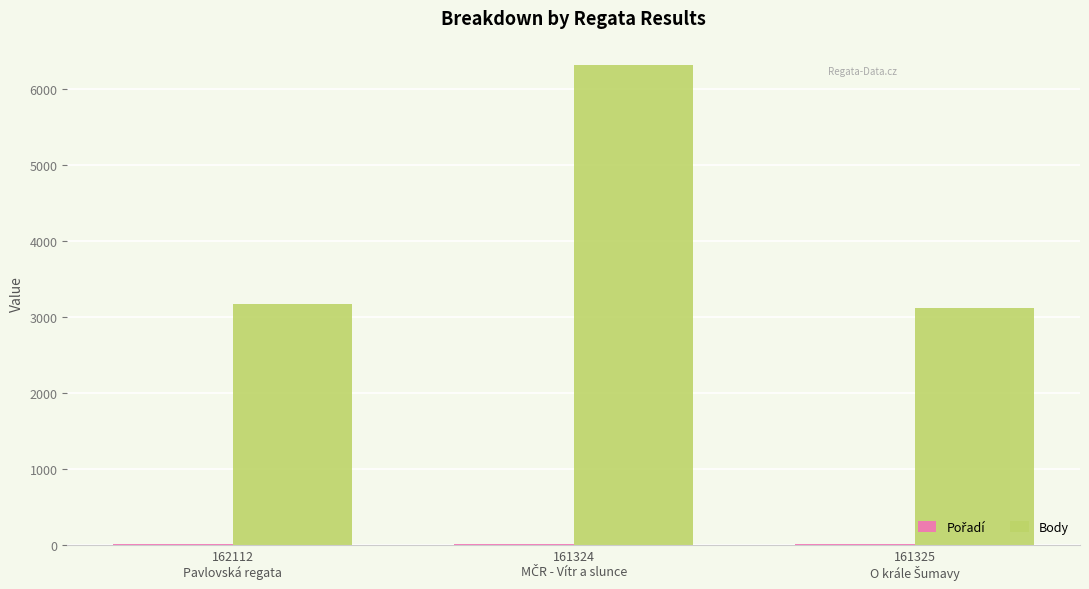

Which series has the largest total across all categories?

Body